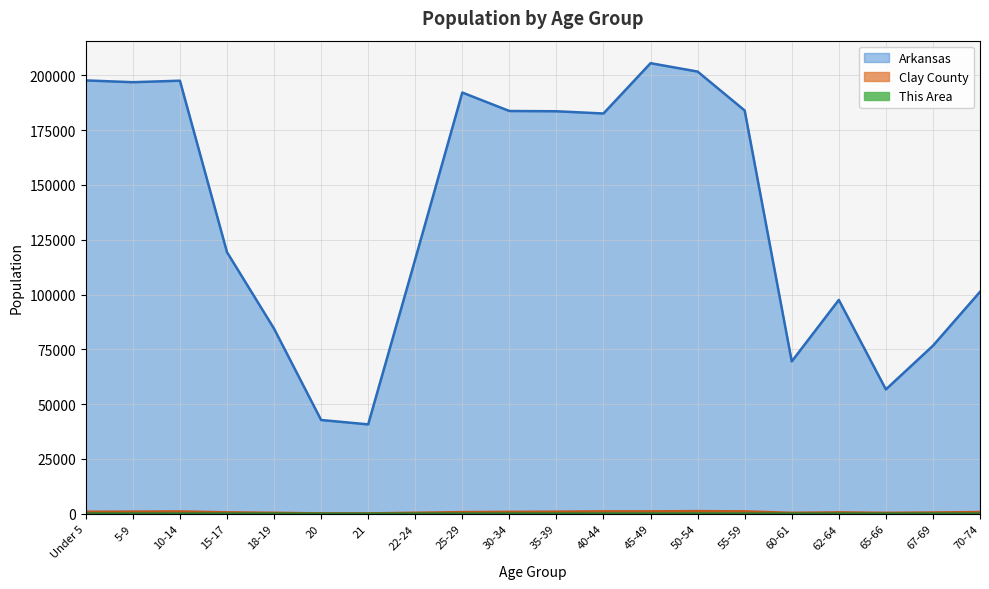

Rank the series by their maximum value, from highest to lowest.

Arkansas, Clay County, This Area